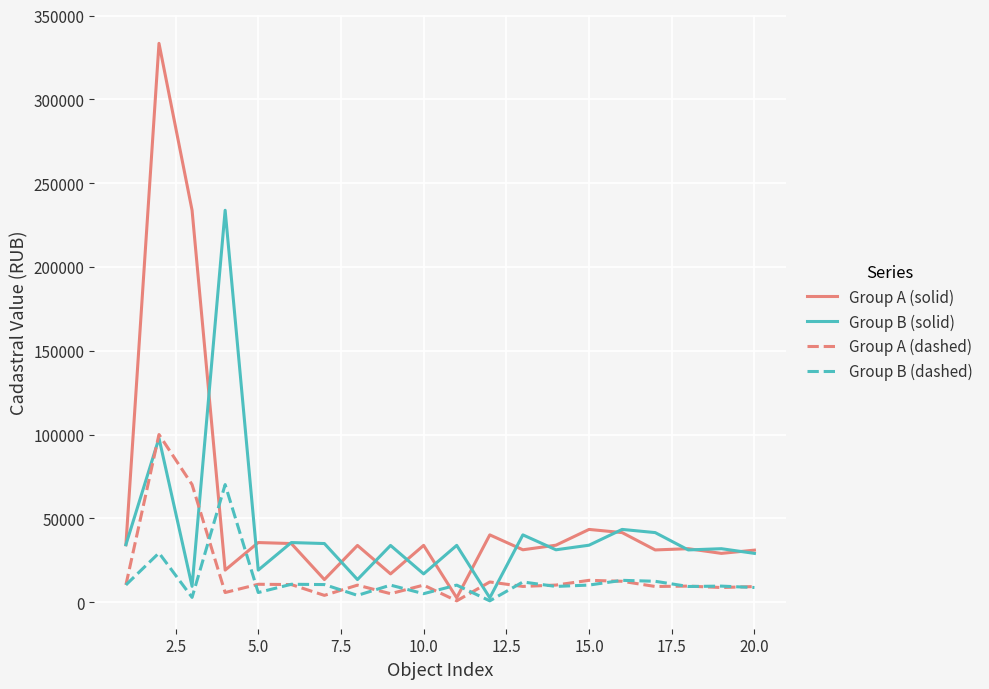

Which series has the widest spread of values?

Group A (solid)